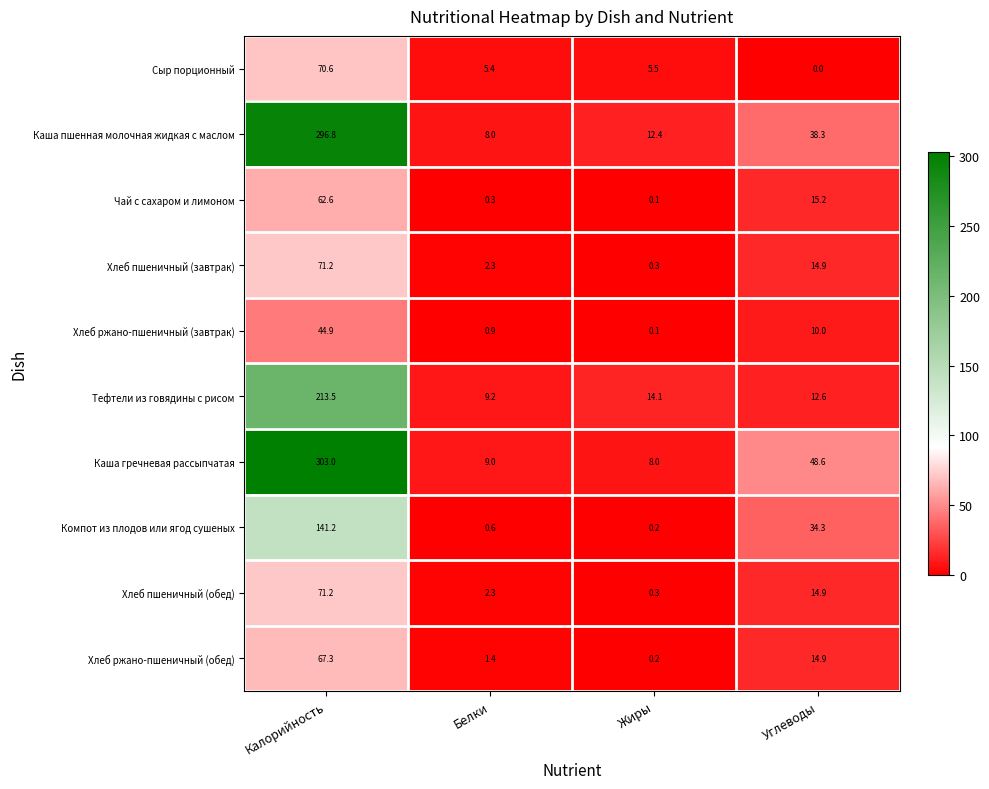

Between Калорийность and Жиры, which series saw the biggest shift?

Каша гречневая рассыпчатая